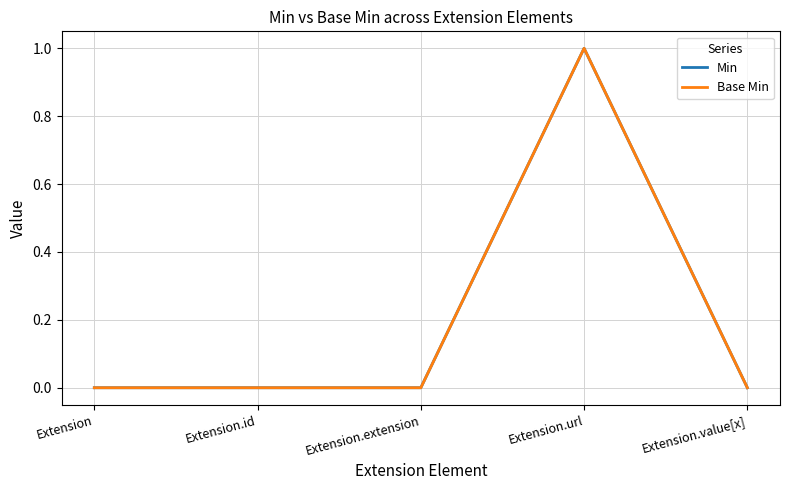

Which series has the largest total across all categories?

Min